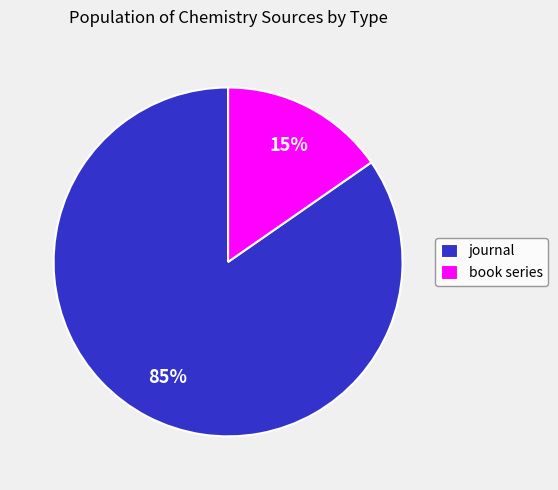

Which category has the smallest portion of the pie?

book series